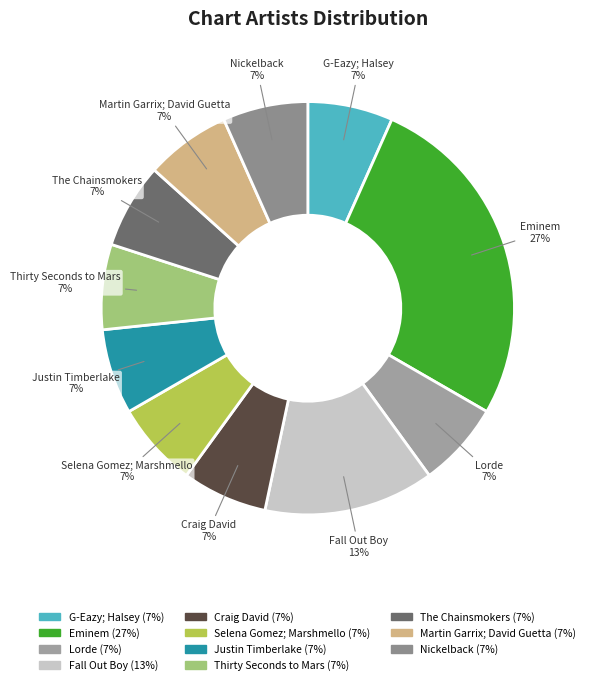

Do Justin Timberlake and Nickelback together represent more than half of the pie?

No